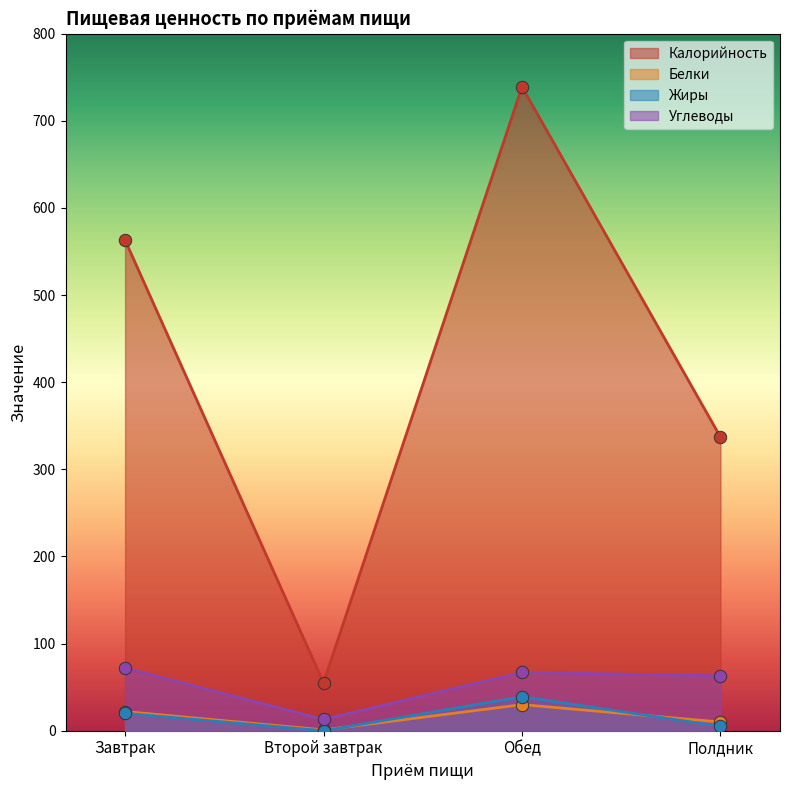

Which series has the largest total across all categories?

Калорийность